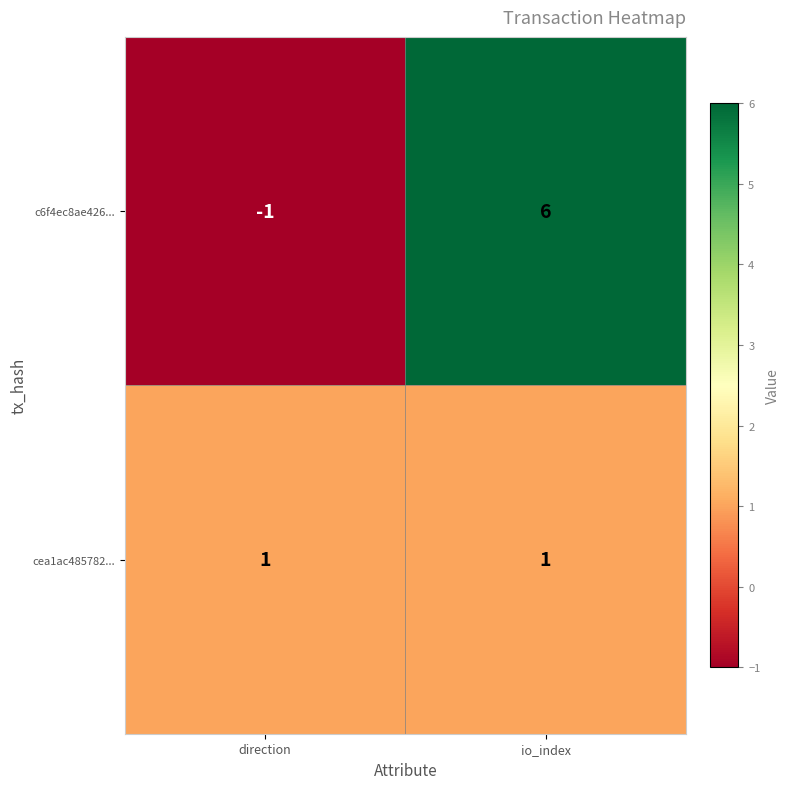

How many series are shown in this chart?

2